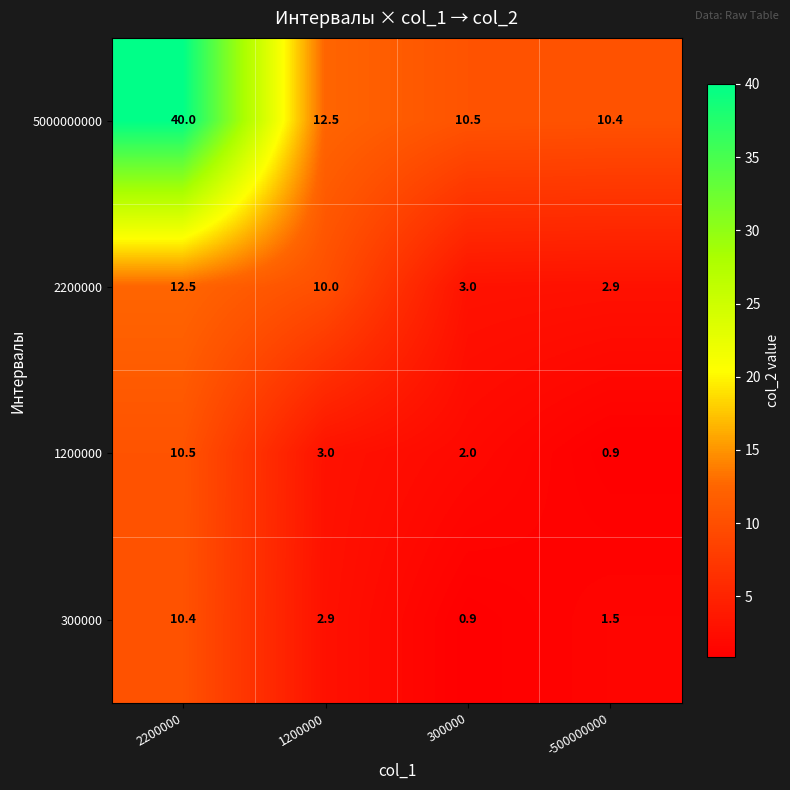

How many categories are shown in the chart?

4